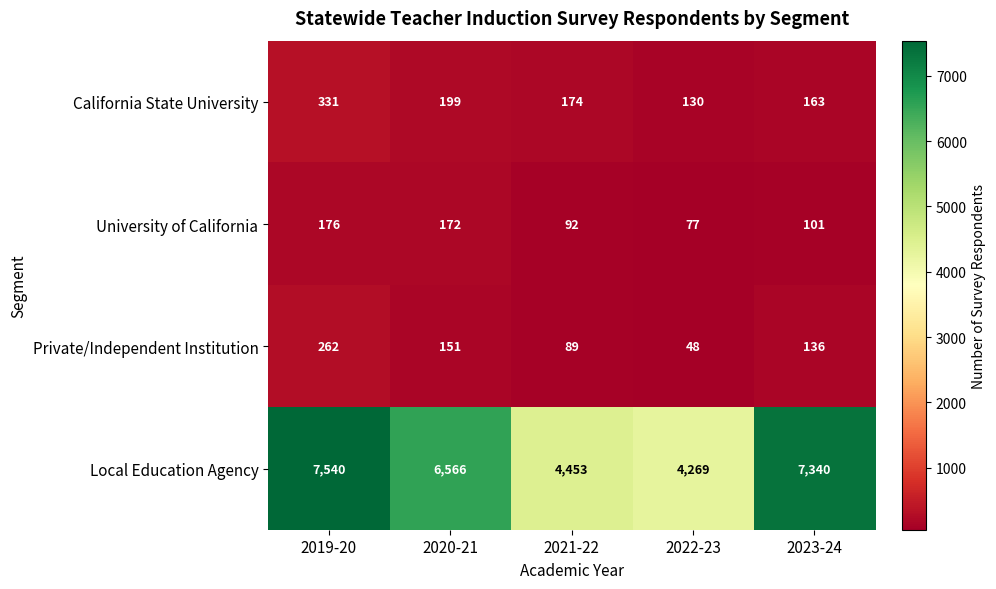

Reading right to left, what are all the values shown in this chart?

California State University: 163	130	174	199	331
University of California: 101	77	92	172	176
Private/Independent Institution: 136	48	89	151	262
Local Education Agency: 7340	4269	4453	6566	7540